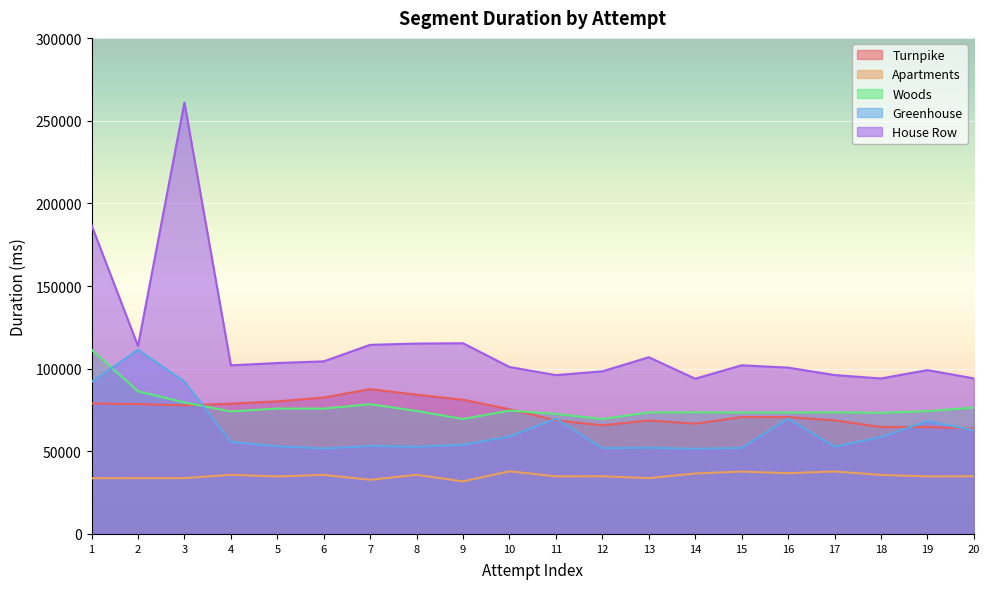

The value of Turnpike at 2 is 78573. True or false?

True